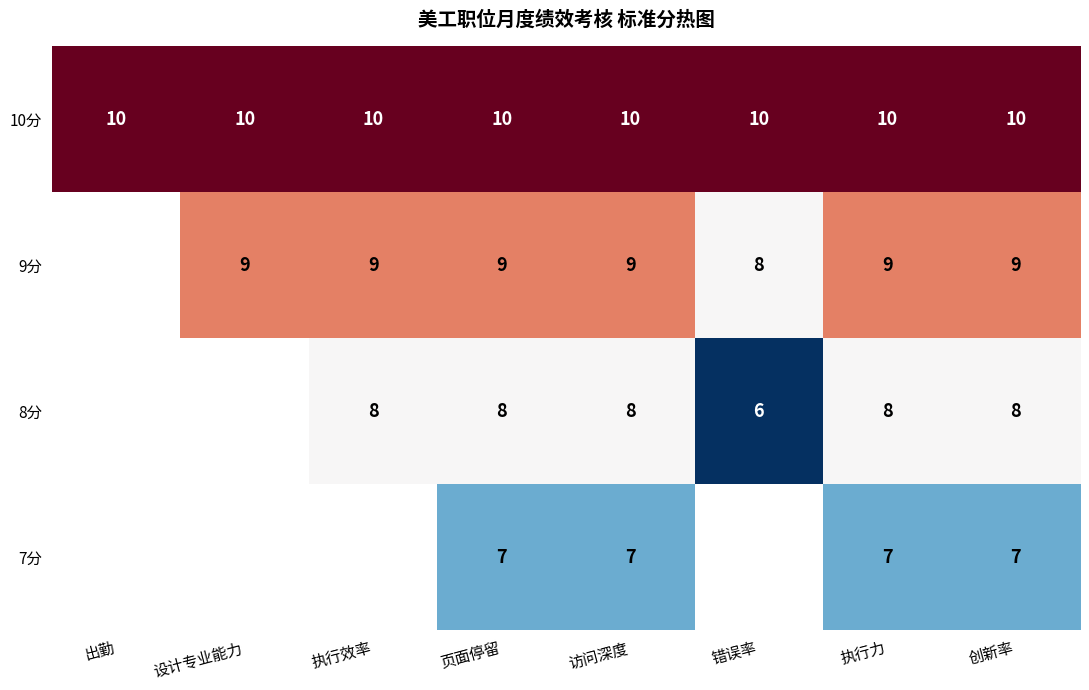

What is the spread (max minus min) of values at 执行力?

3